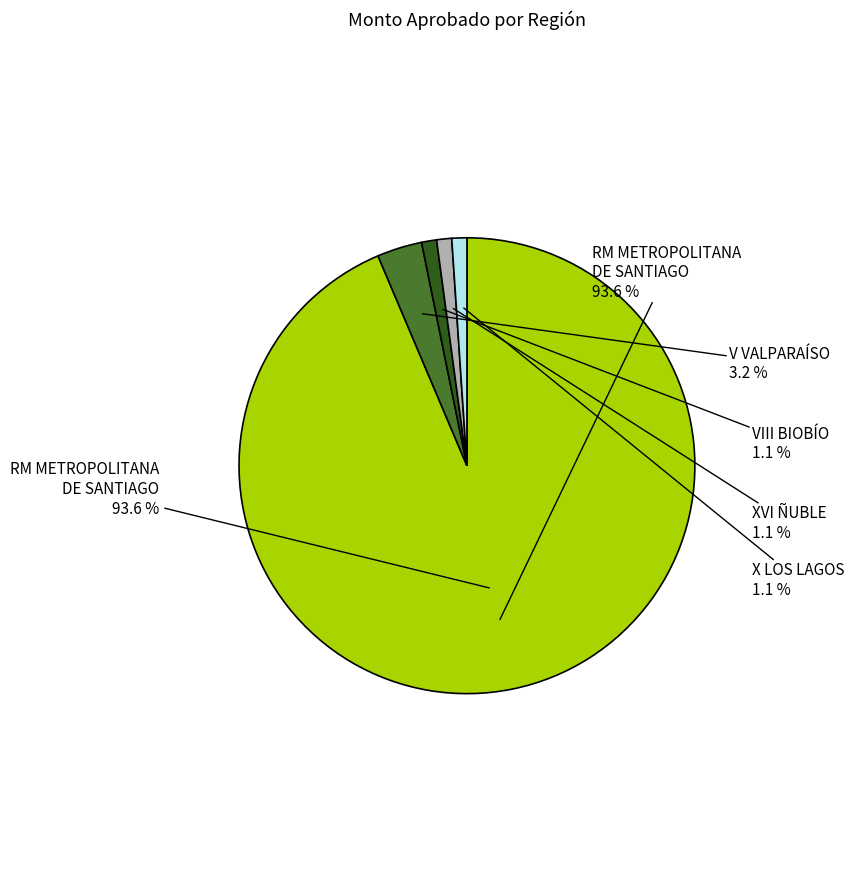

Rank the categories by value from lowest to highest.

VIII BIOBÍO, XVI ÑUBLE, X LOS LAGOS, V VALPARAÍSO, RM METROPOLITANA DE SANTIAGO